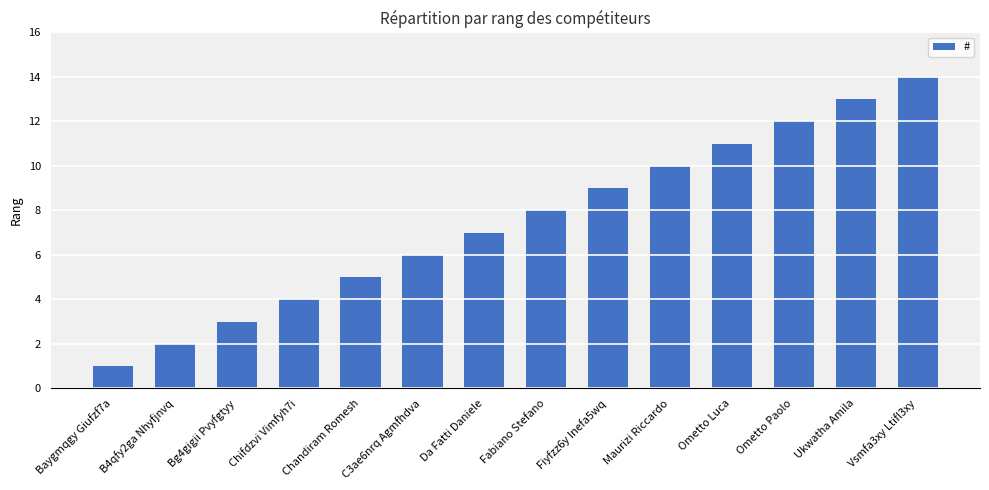

What is the label of the 6th bar from the left?

C3ae6nrq Agmfhdva